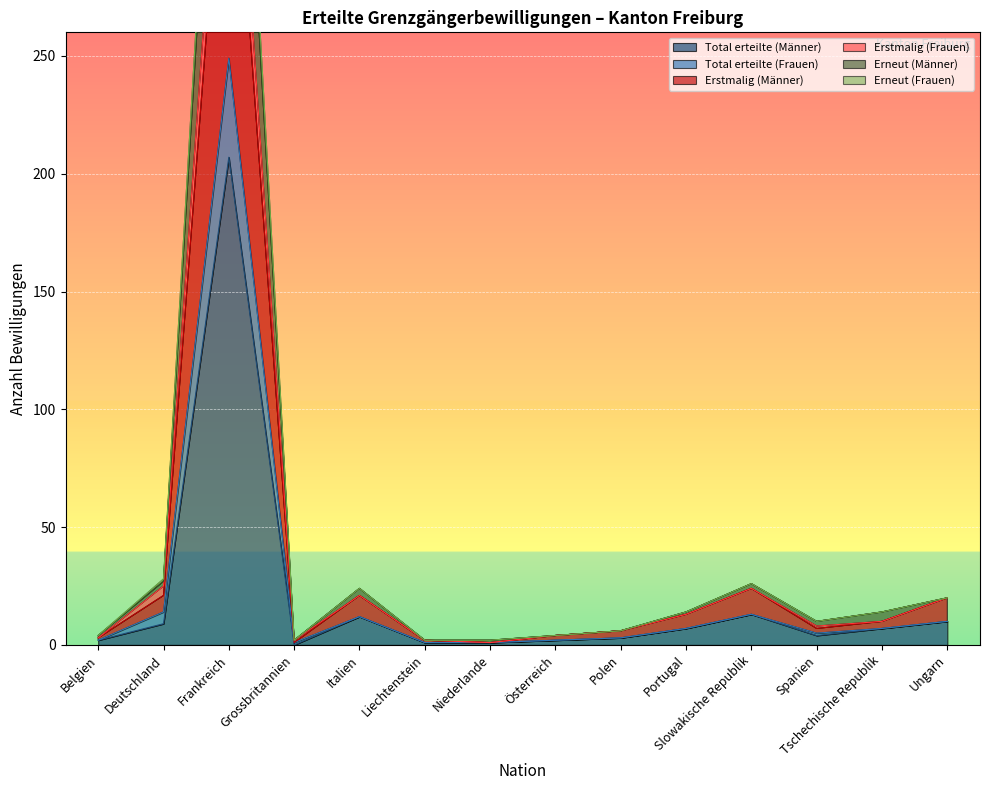

How many distinct data groups are displayed?

6